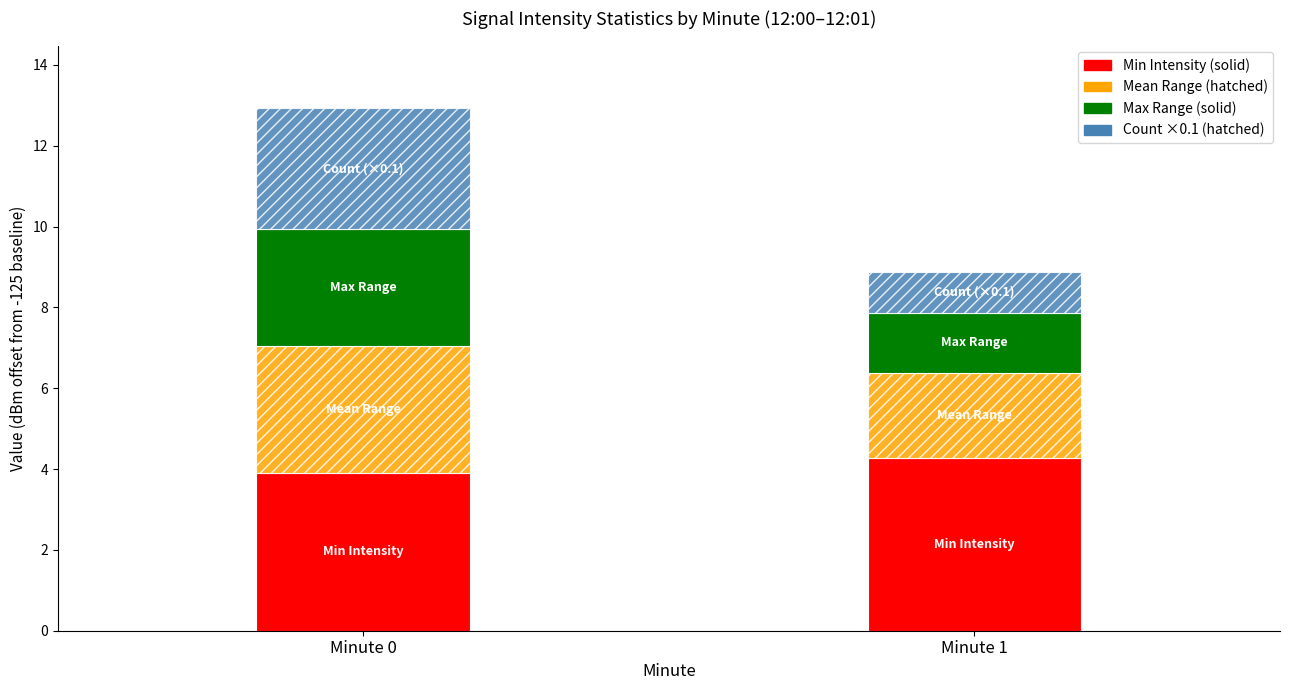

At which category is the sum across all series the highest?

Minute 0